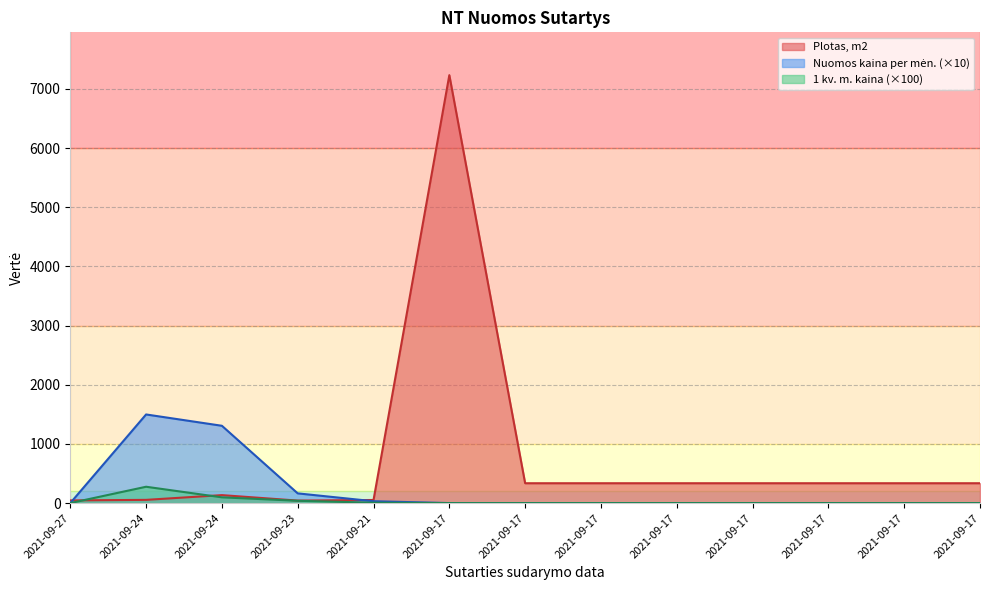

What is the spread (max minus min) of values at 2021-09-17?

7231.9